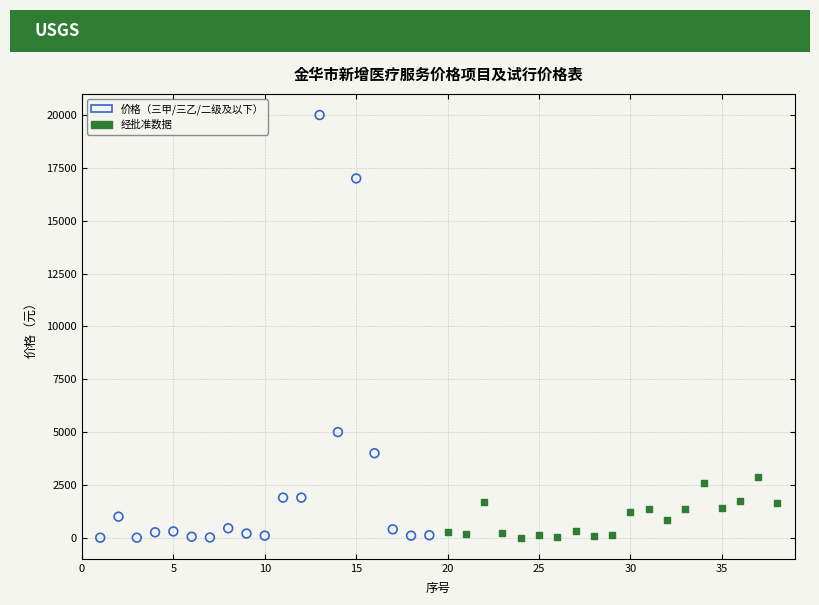

Which series reaches the maximum Y coordinate?

价格（三甲/三乙/二级及以下）